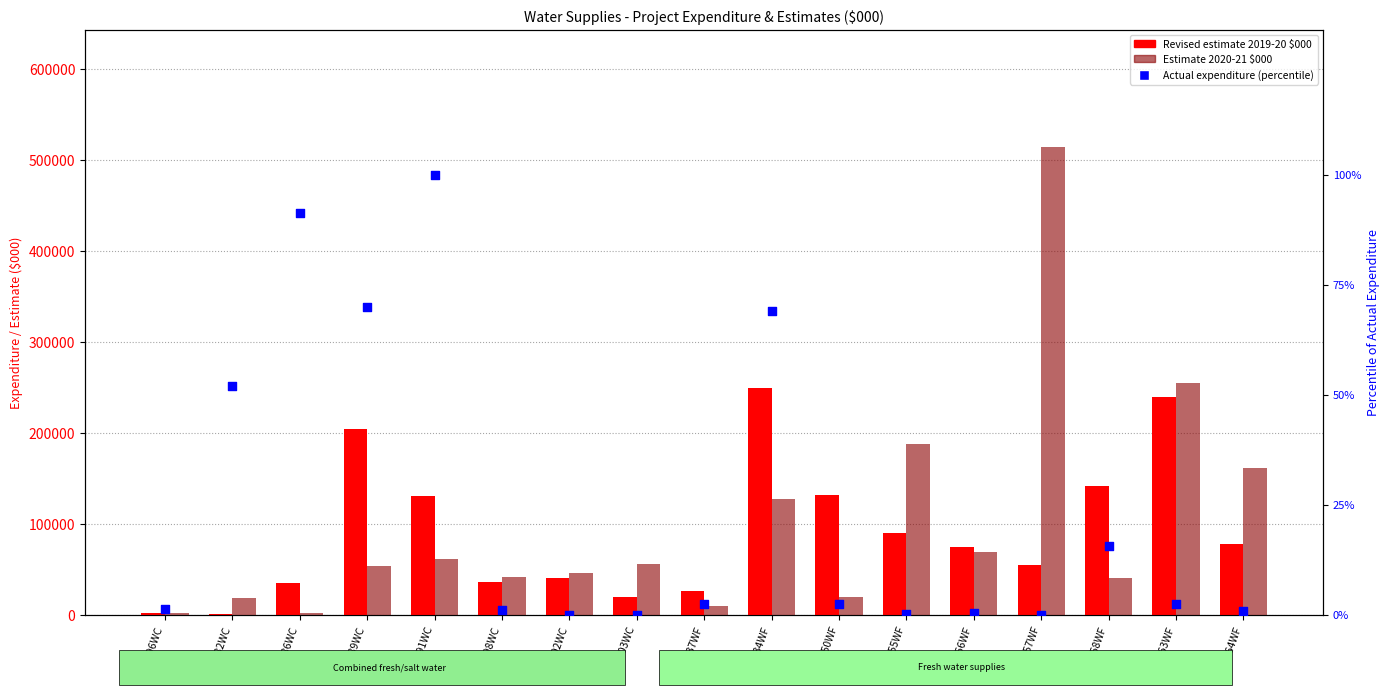

What is the total value across all series at 9198WC?

77611.0